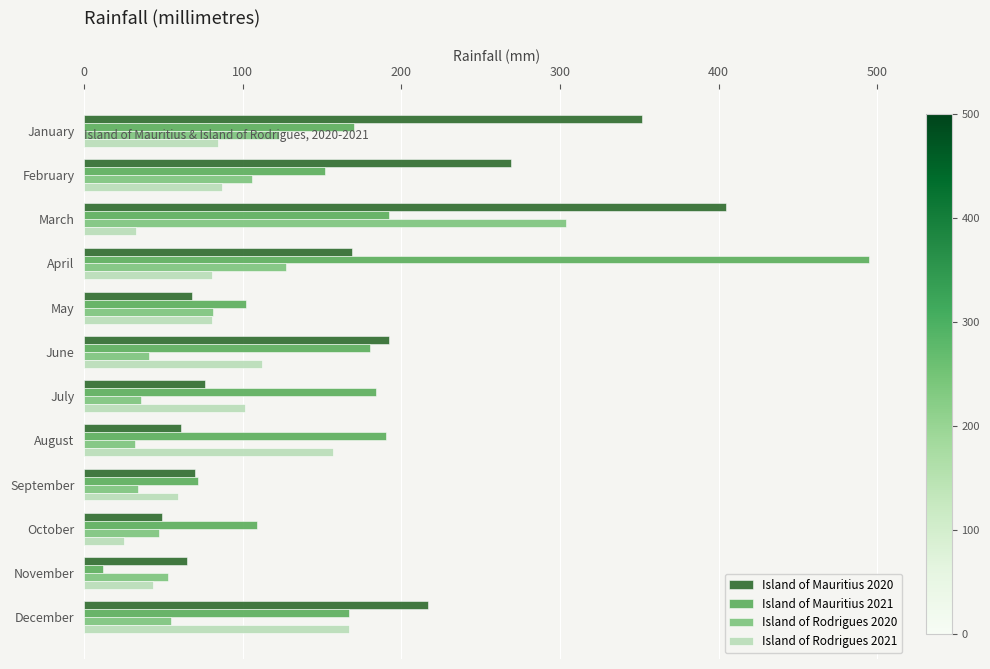

What is the sum of all Island of Mauritius 2020 values?

1993.0